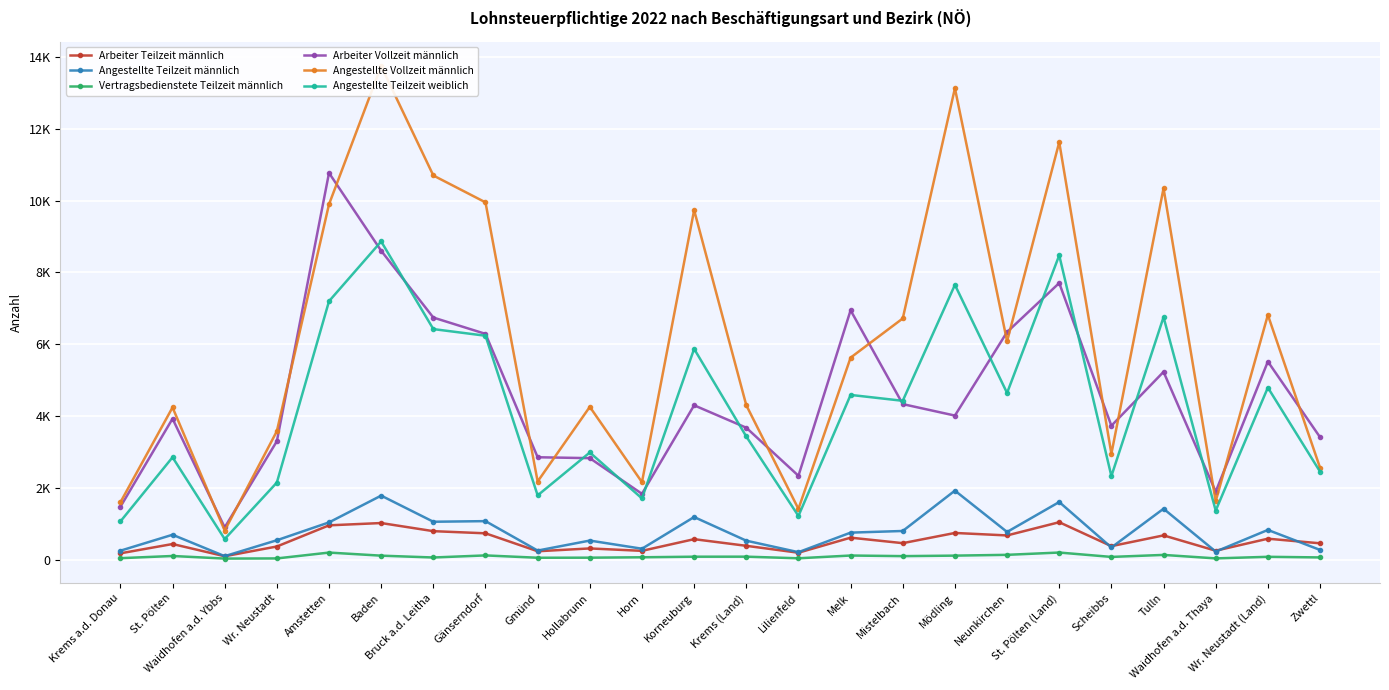

What is the sum of the Vertragsbedienstete Teilzeit männlich values at Horn and Wr. Neustadt (Land)?

157